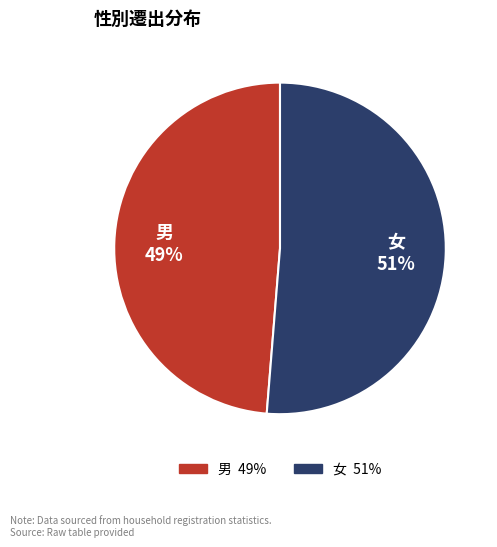

Between 男 and 女, which is larger?

女